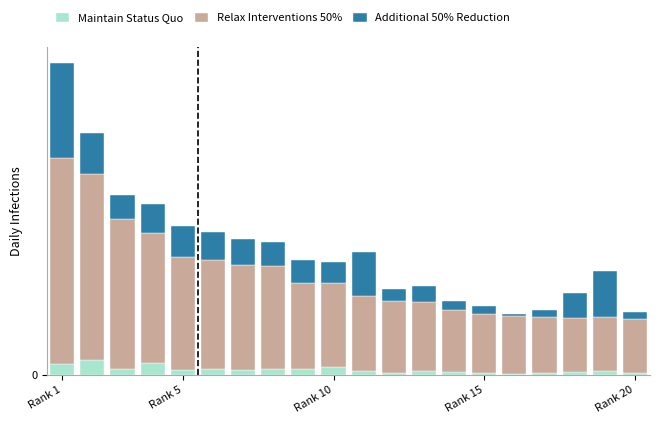

List the series in order of their overall mean, lowest first.

Maintain Status Quo, Additional 50% Reduction, Relax Interventions 50%